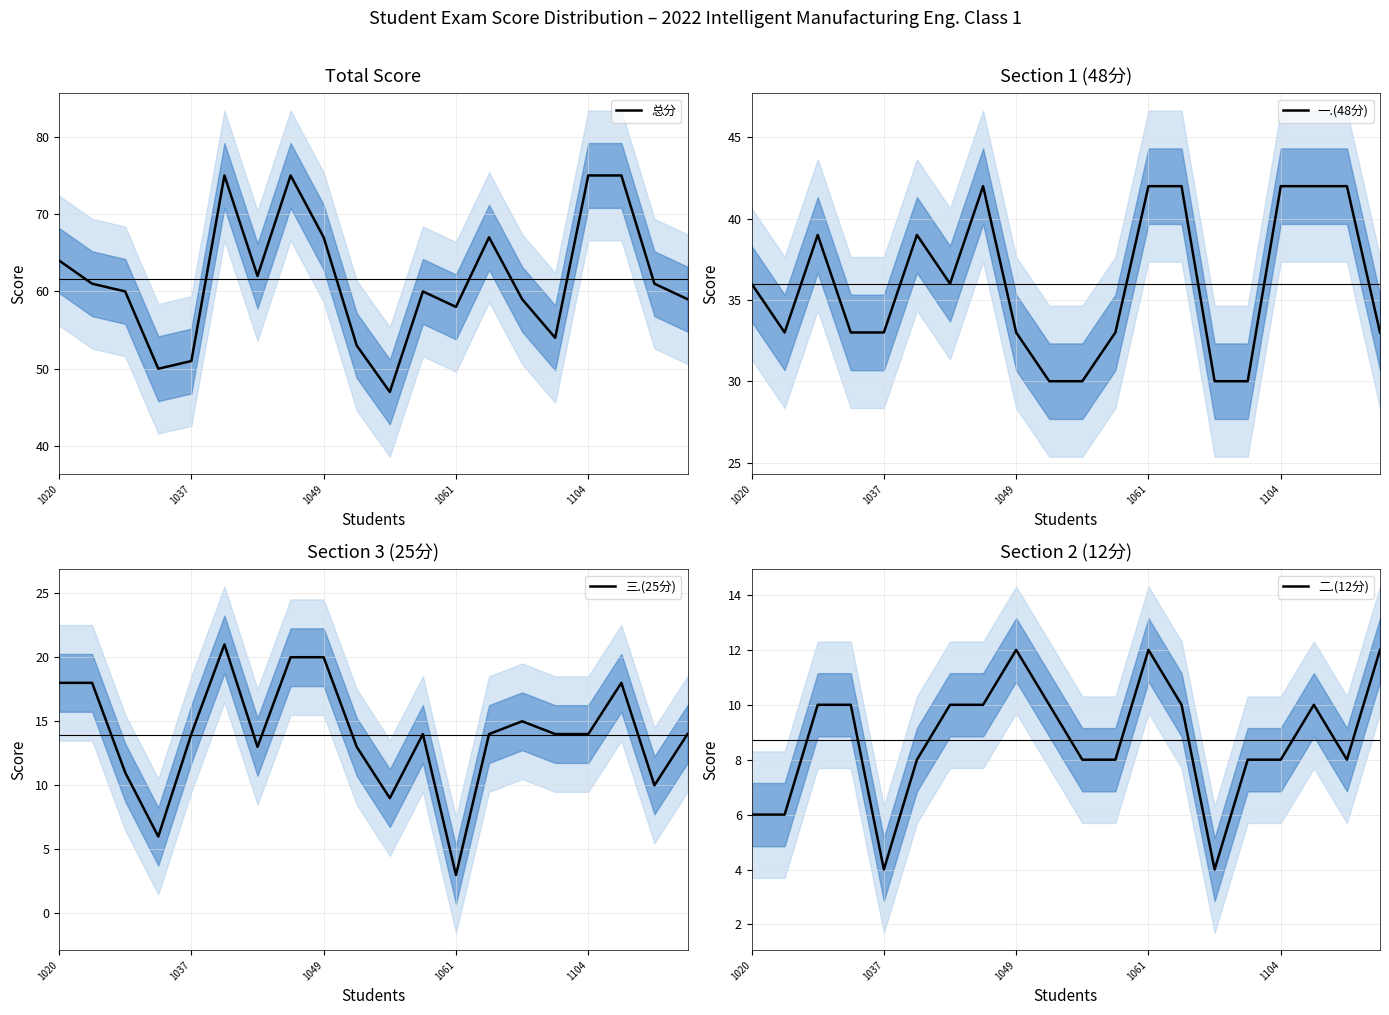

The value of 总分 at 1037 is 36. True or false?

False